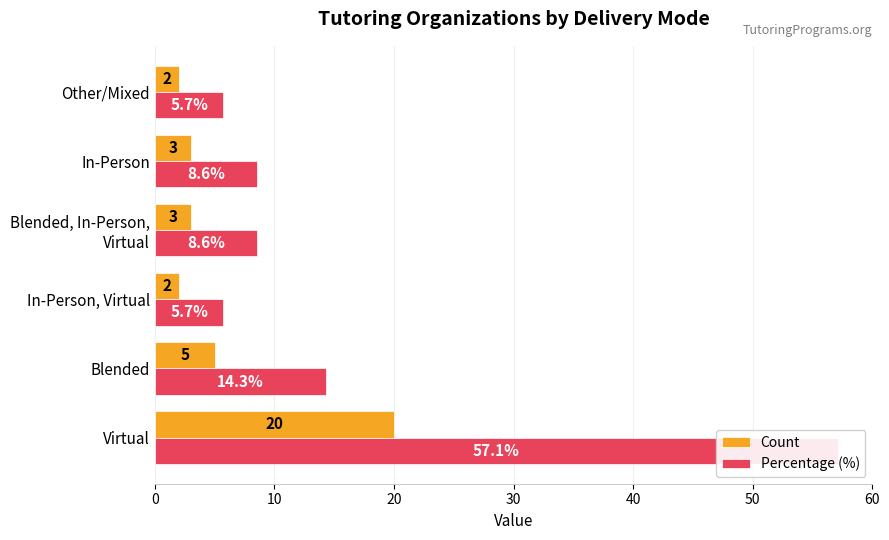

What is the value of the Percentage (%) bar at the 6th from the left?

5.7